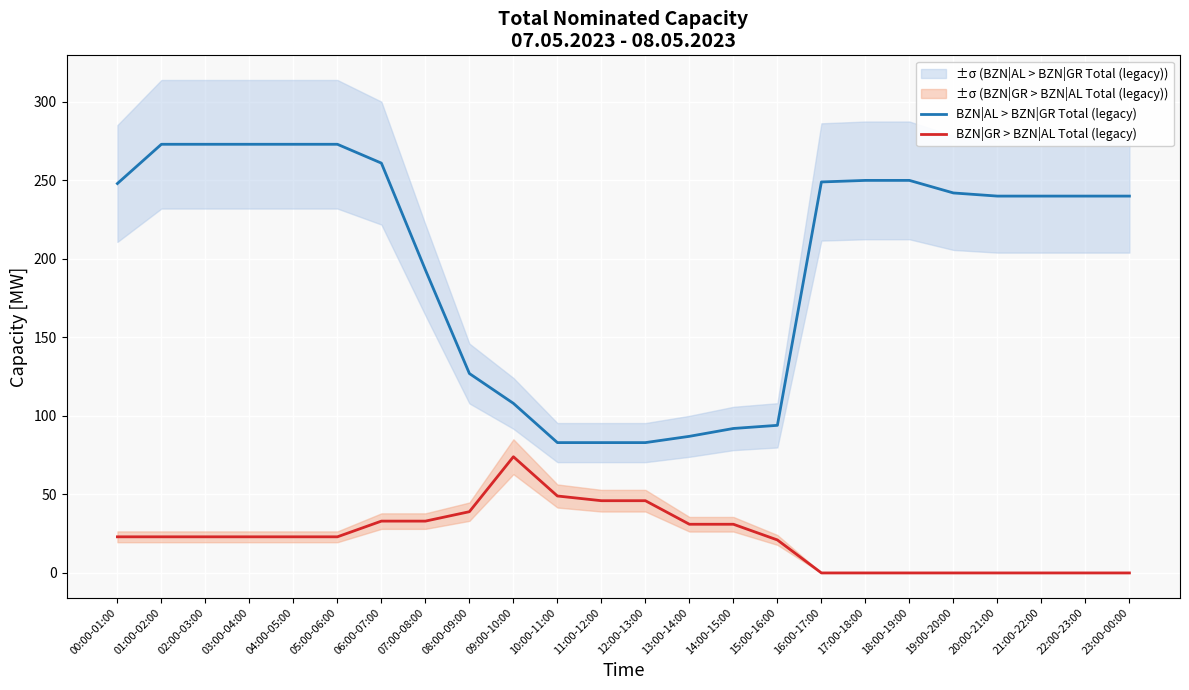

Is it true that BZN|AL > BZN|GR Total (legacy) equals 240 at 23:00-00:00?

True